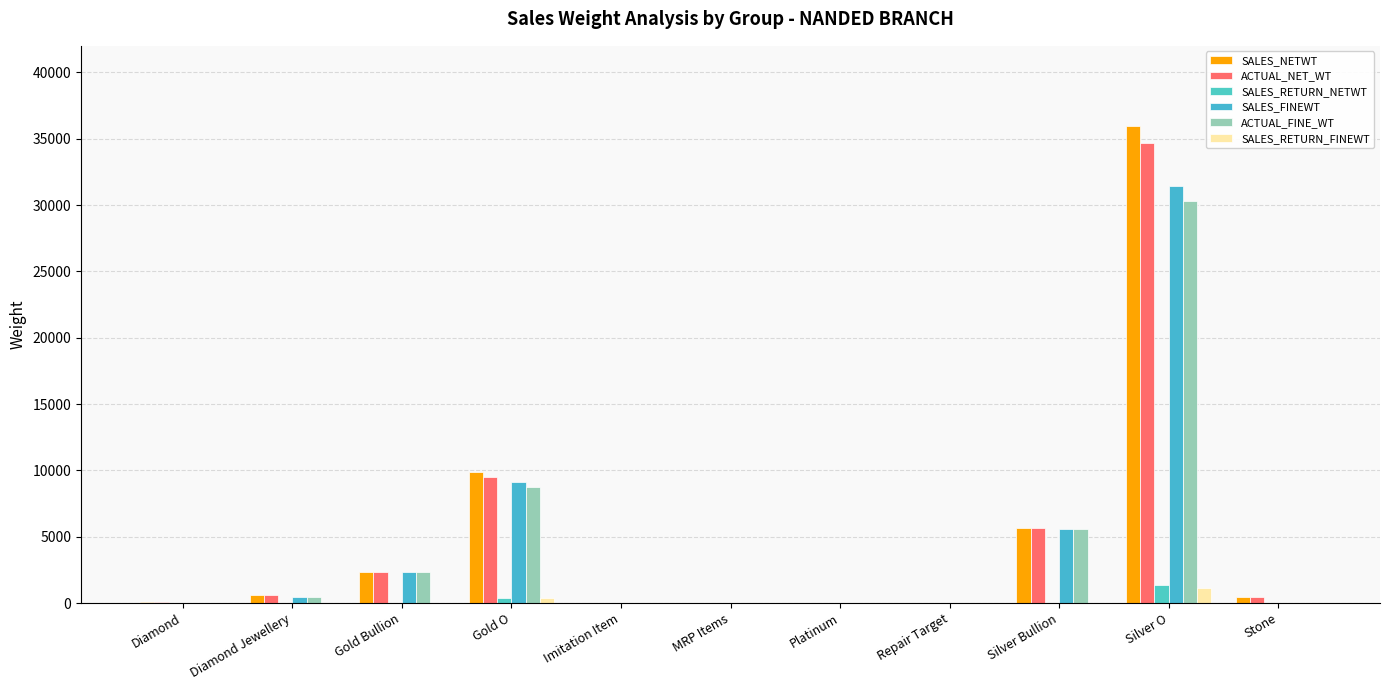

Reading left to right, extract all data points from this chart.

SALES_NETWT: 59.0	593.4	2369.1	9907.5	0.0	0.0	0.0	0.0	5617.4	35965.5	428.2
ACTUAL_NET_WT: 58.1	586.9	2331.6	9522.0	0.0	0.0	0.0	0.0	5617.4	34640.1	419.9
SALES_RETURN_NETWT: 0.8	6.5	37.6	385.5	0.0	0.0	0.0	0.0	0.0	1325.4	8.3
SALES_FINEWT: 0.0	423.8	2357.3	9116.8	0.0	0.0	0.0	0.0	5617.2	31420.7	0.0
ACTUAL_FINE_WT: 0.0	418.9	2319.9	8762.1	0.0	0.0	0.0	0.0	5617.2	30311.8	0.0
SALES_RETURN_FINEWT: 0.0	4.9	37.4	354.7	0.0	0.0	0.0	0.0	0.0	1109.0	0.0